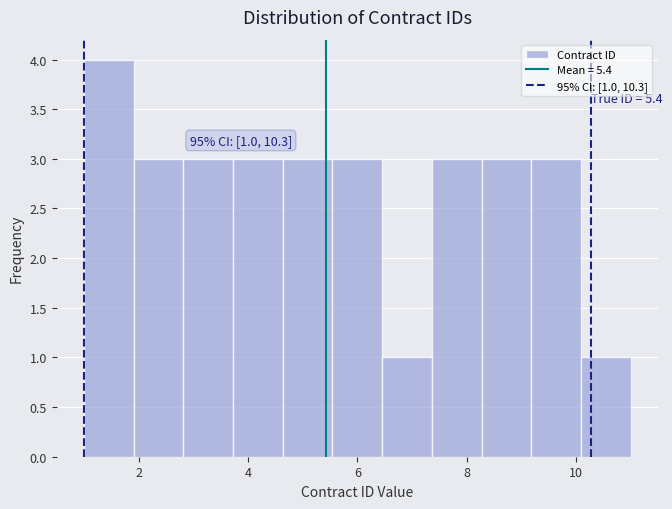

Over which range of the x-axis is the bar tallest?

1.0 to 2.0